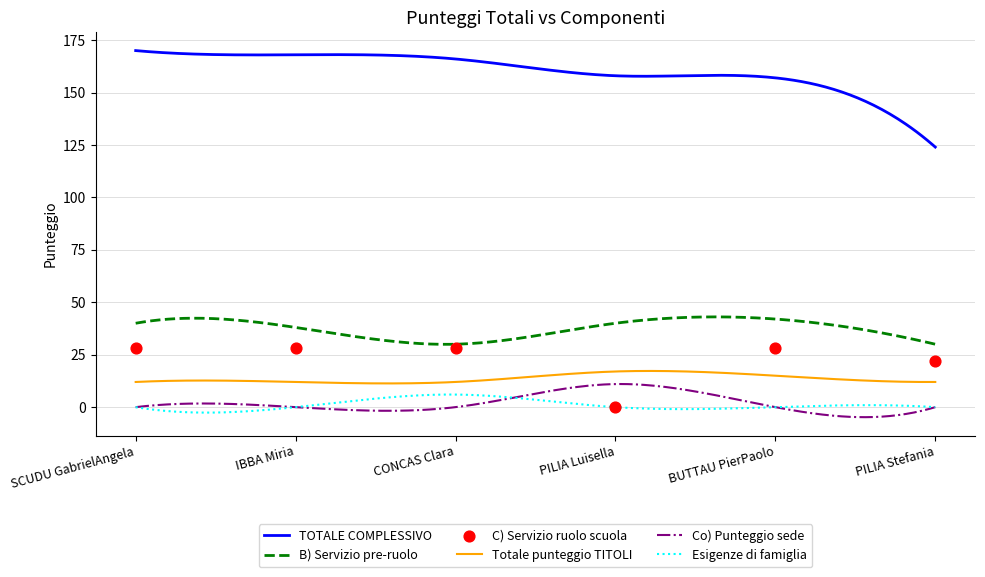

At which category is the sum across all series the highest?

SCUDU GabrielAngela